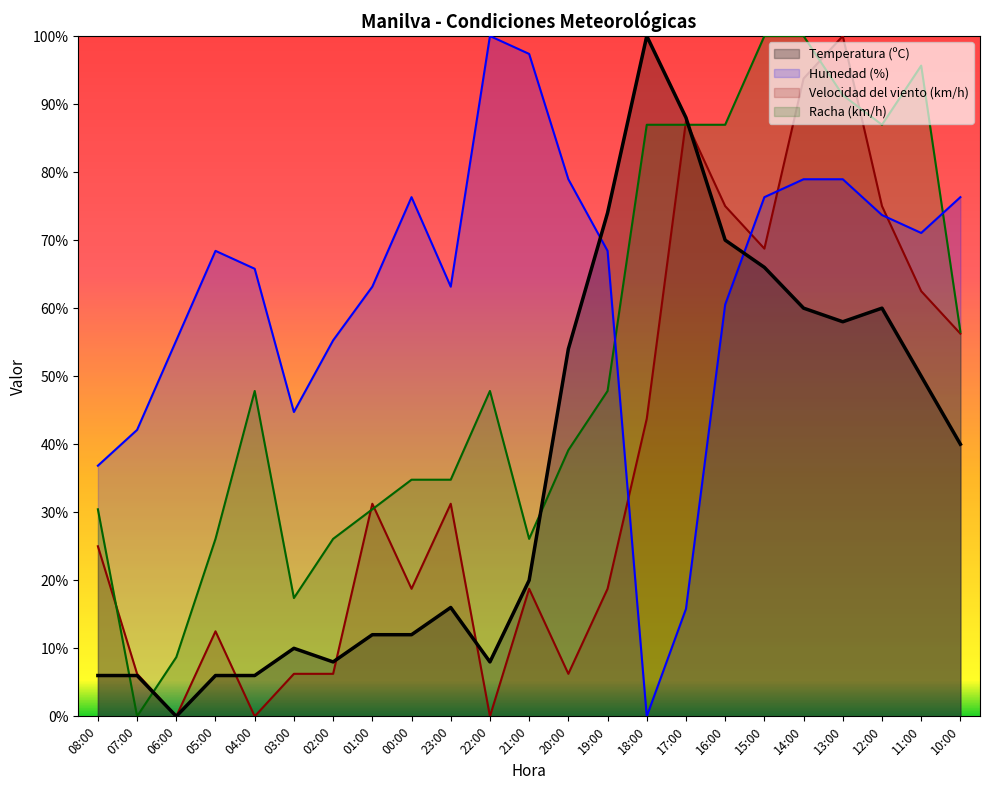

What is the highest value of the Temperatura (ºC) series?

100.0